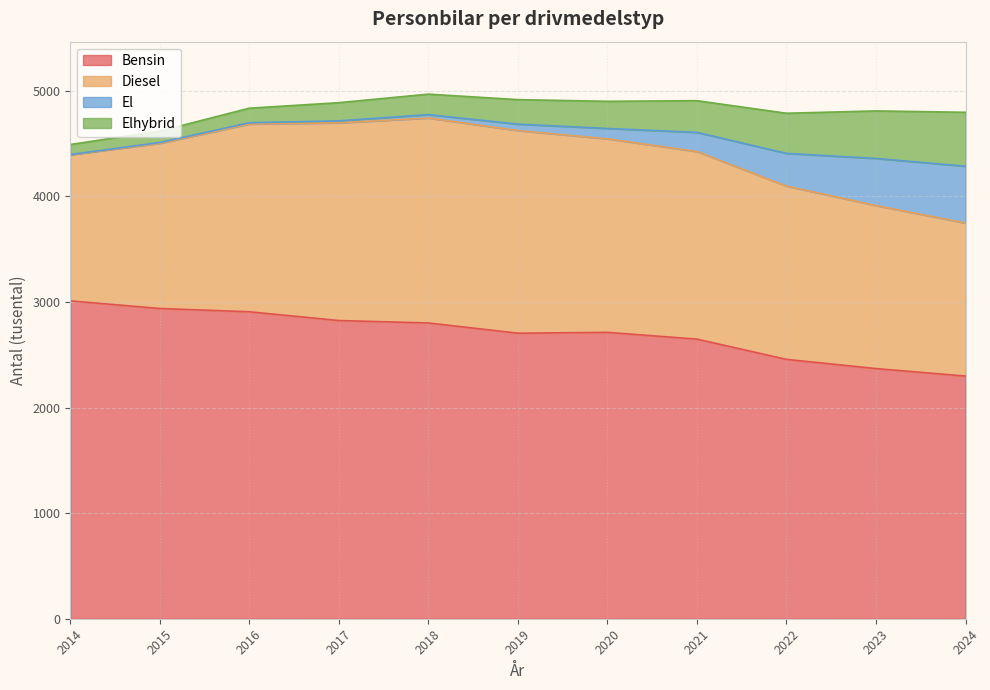

Rank the series by their maximum value, from lowest to highest.

Elhybrid, El, Diesel, Bensin